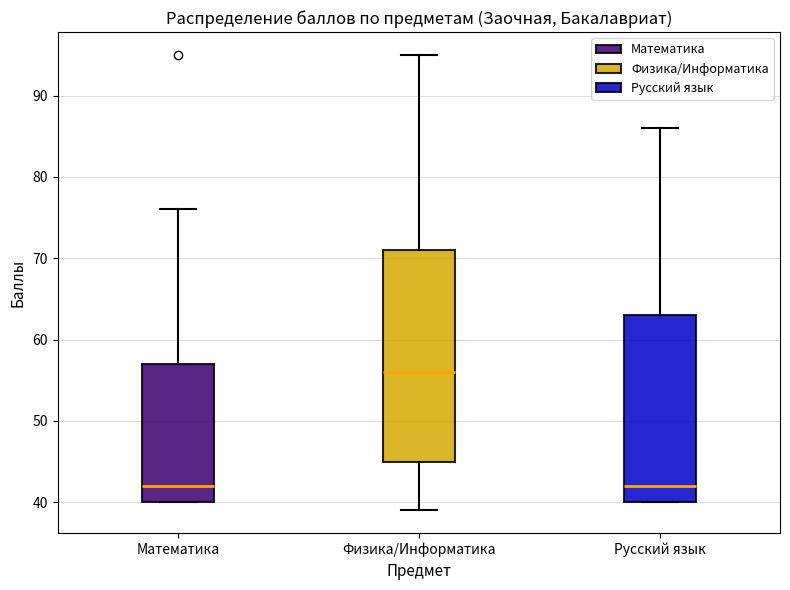

Where is the upper edge of the box for Математика on the y-axis? The values are not printed on the chart, so give them approximately, as read against the axis.

57